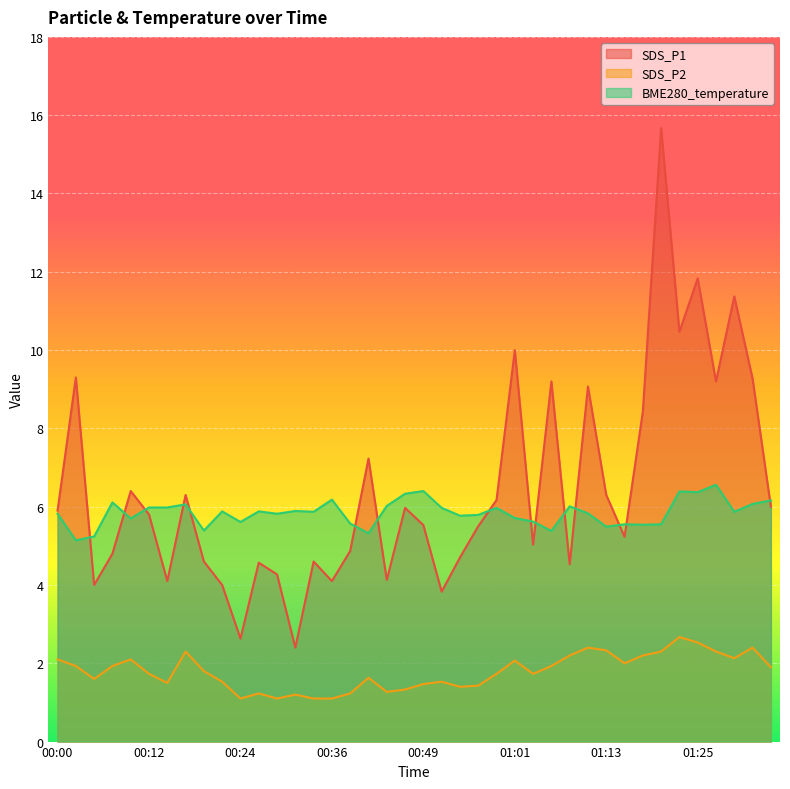

How many categories are shown in the chart?

40